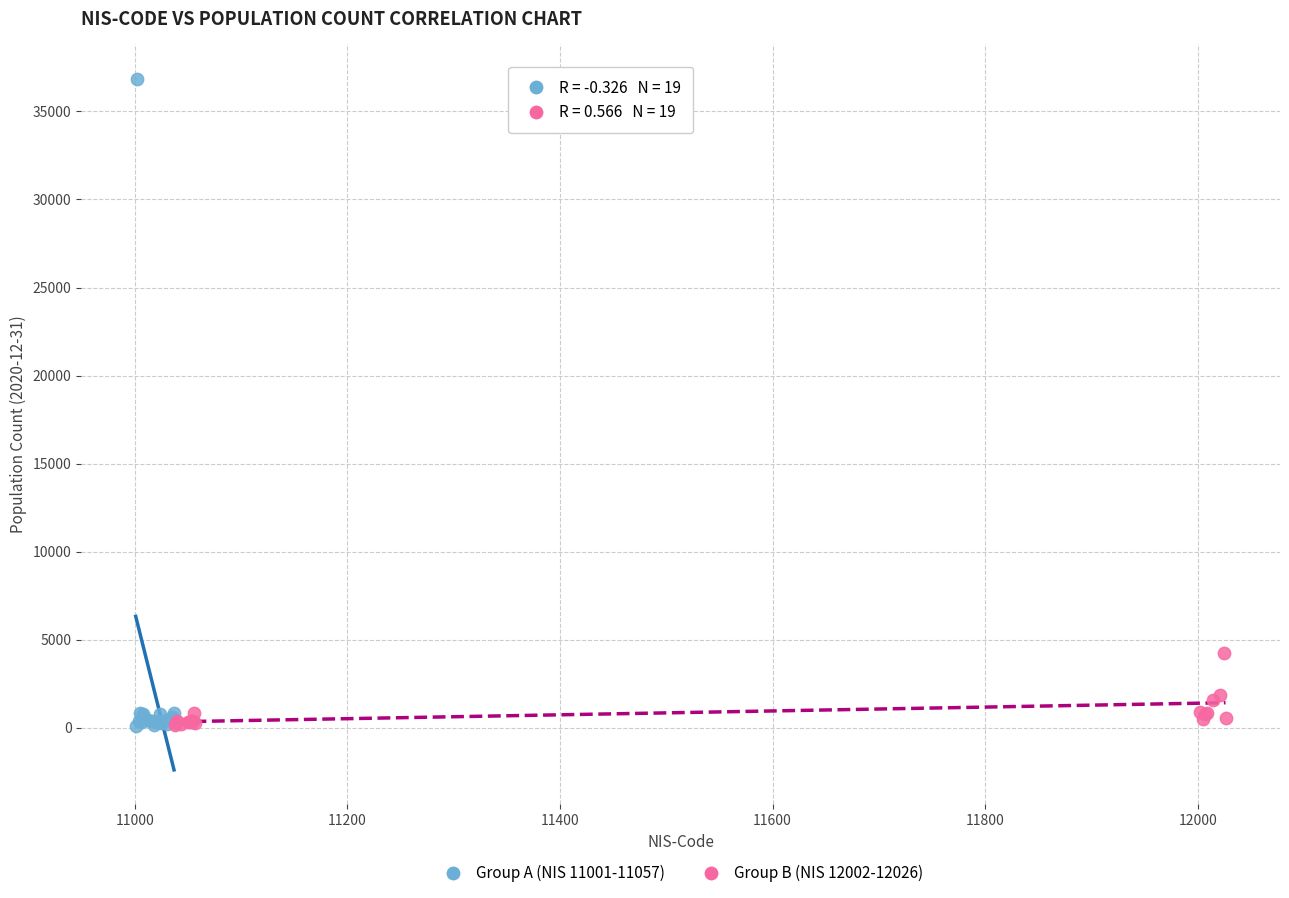

Which series has the widest spread of Y values?

Group A (NIS 11001-11057)